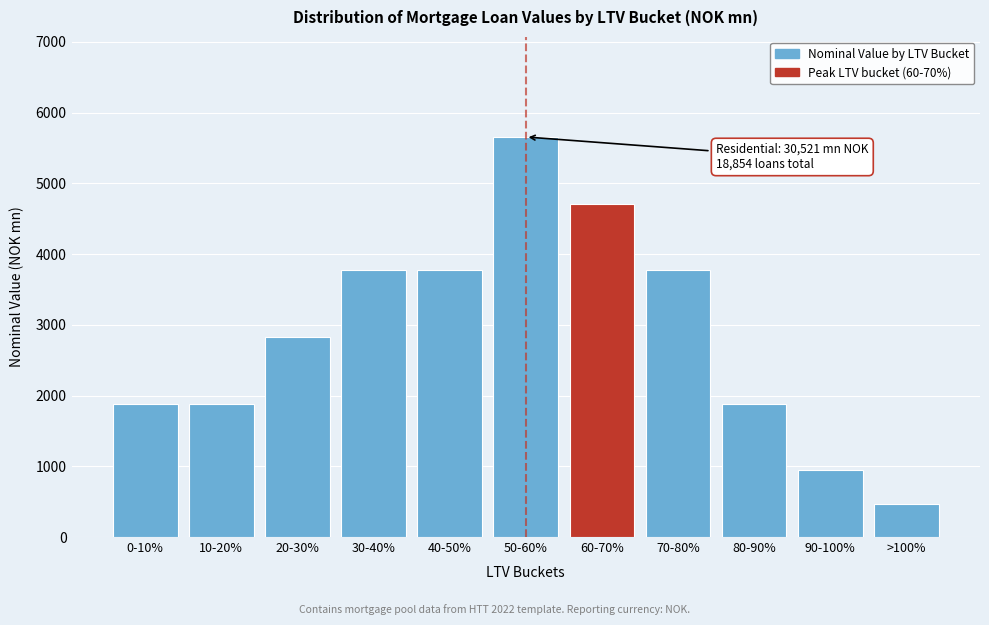

Reading left to right, transcribe all the data shown in this chart.

1885.4	1885.4	2828.1	3770.8	3770.8	5656.2	4713.5	3770.8	1885.4	942.7	471.4